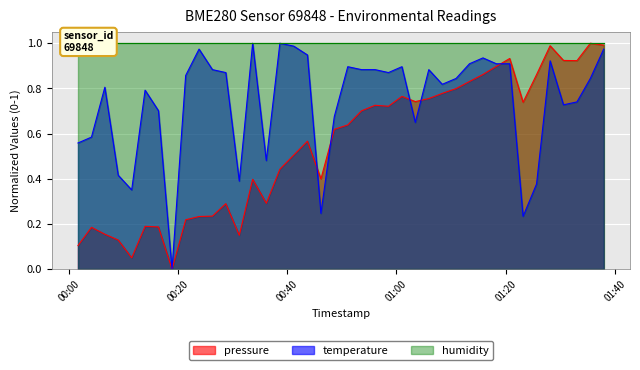

Reading left to right, what are all the values shown in this chart?

pressure: 0.1	0.2	0.2	0.1	0.0	0.2	0.2	0.0	0.2	0.2	0.2	0.3	0.1	0.4	0.3	0.4	0.5	0.6	0.4	0.6	0.6	0.7	0.7	0.7	0.8	0.7	0.8	0.8	0.8	0.8	0.9	0.9	0.9	0.7	0.9	1.0	0.9	0.9	1.0	1.0
temperature: 0.6	0.6	0.8	0.4	0.4	0.8	0.7	0.0	0.9	1.0	0.9	0.9	0.4	1.0	0.5	1.0	1.0	0.9	0.2	0.7	0.9	0.9	0.9	0.9	0.9	0.6	0.9	0.8	0.8	0.9	0.9	0.9	0.9	0.2	0.4	0.9	0.7	0.7	0.8	1.0